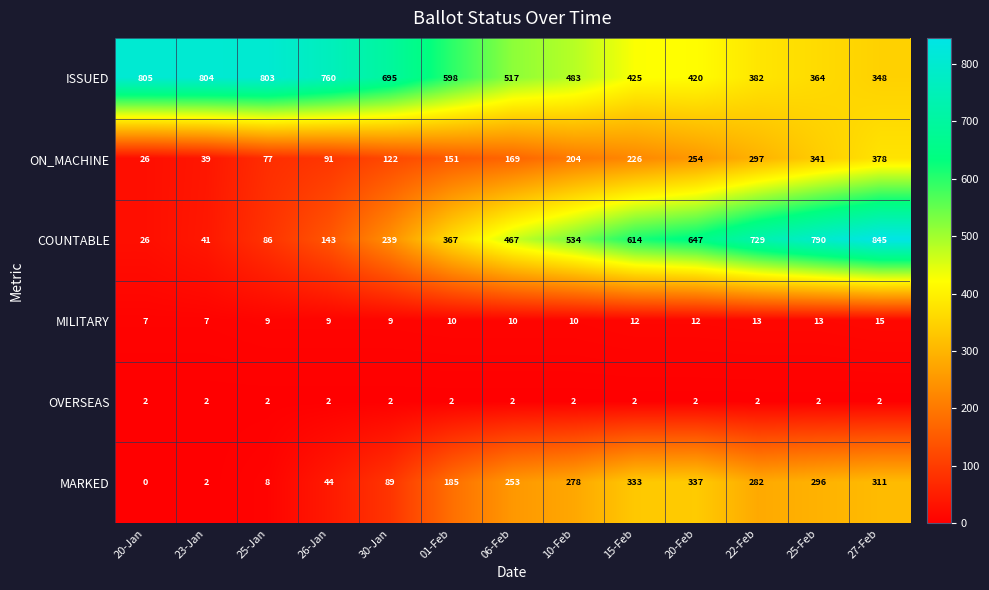

At how many categories does at least one series exceed 54?

13